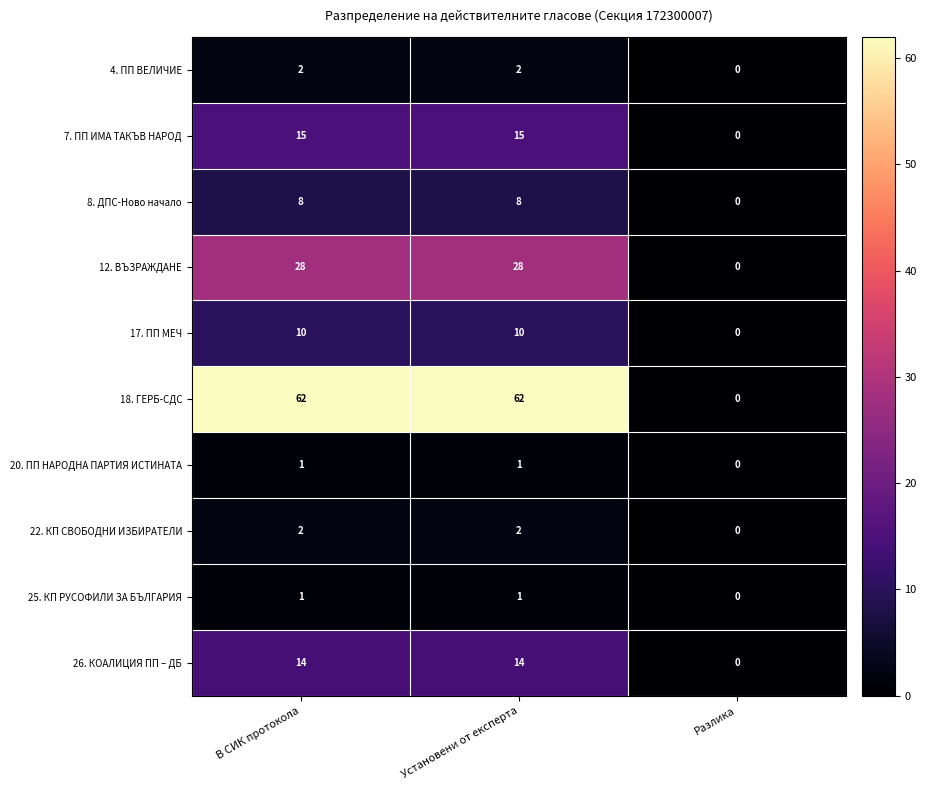

What is the difference between the maximum and minimum values in the 26. КОАЛИЦИЯ ПП – ДБ series?

14